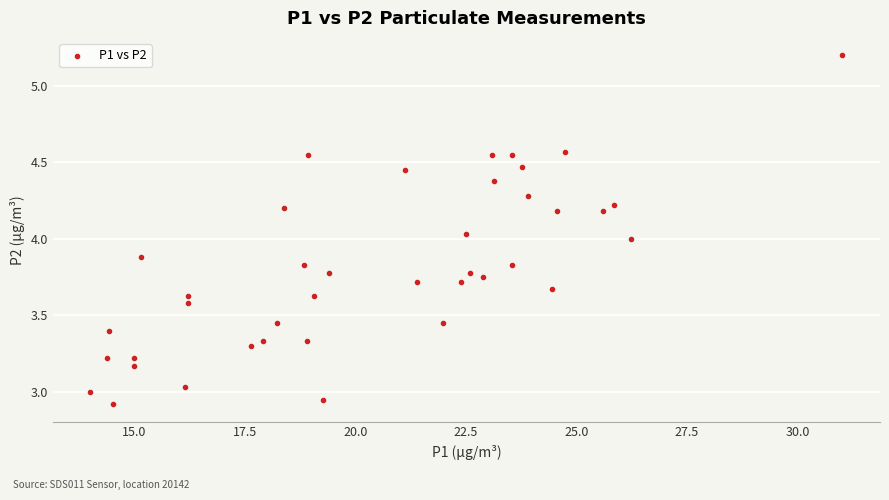

What is the range of X values (max minus min)?

17.0